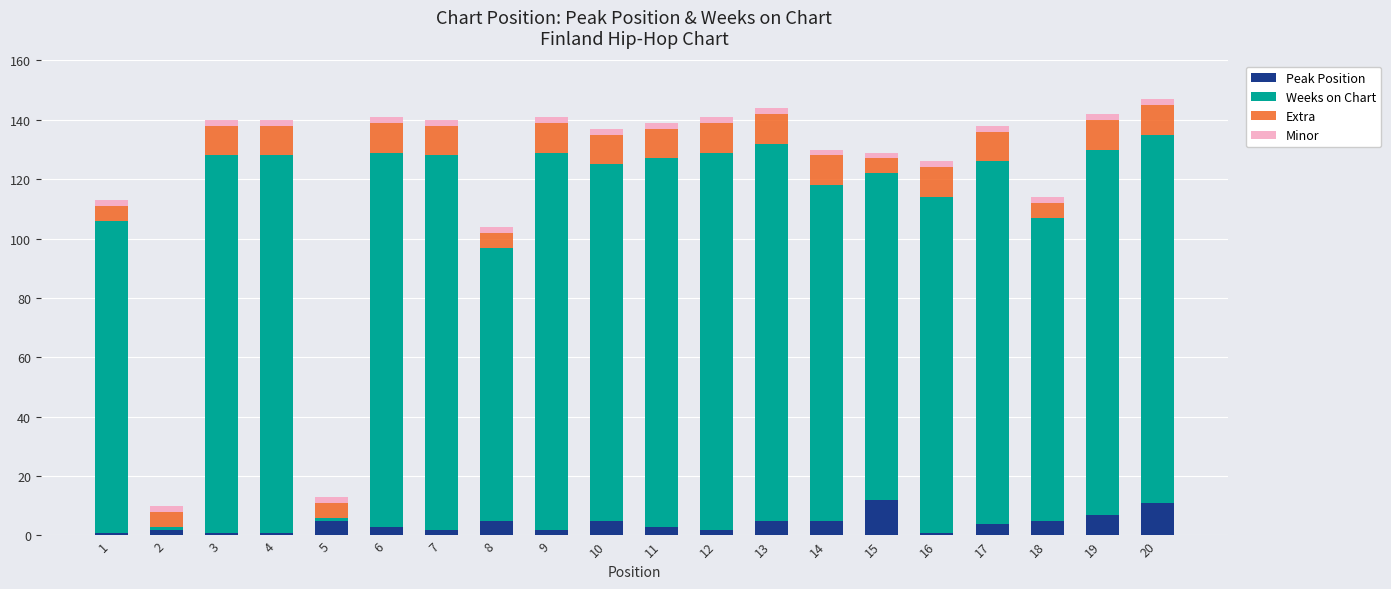

Which series has the largest total across all categories?

Weeks on Chart